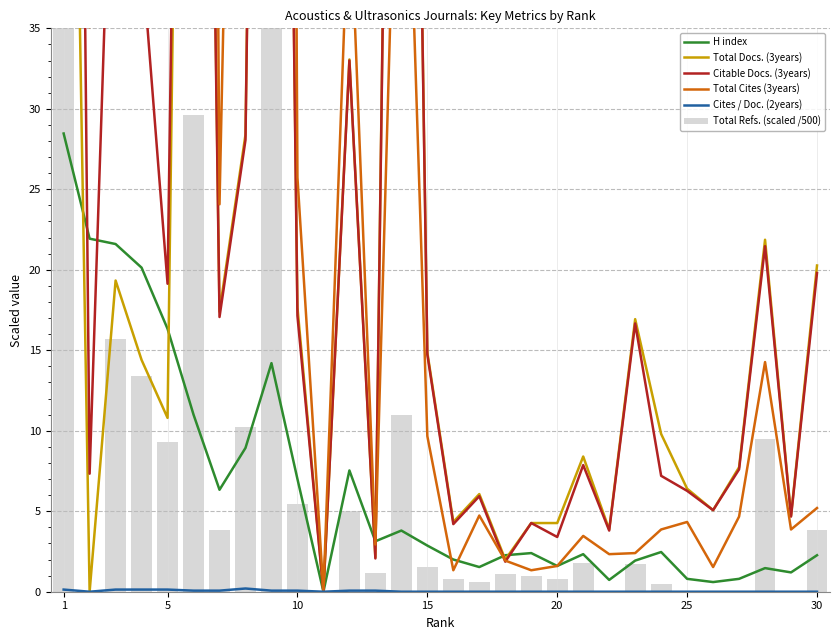

The value of H index at 25 is 0.8. True or false?

True